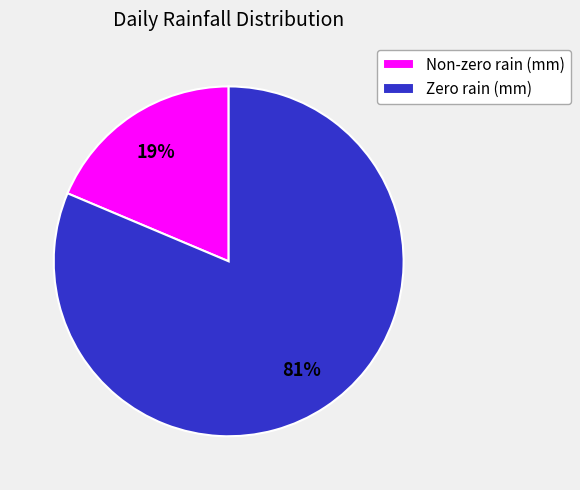

What is the largest slice in the pie chart?

Zero rain (mm)